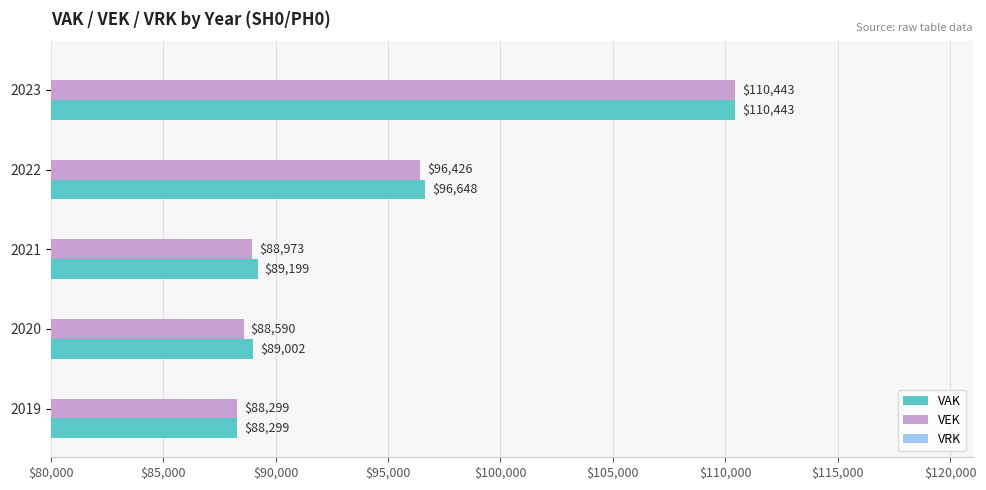

What is the average value of the VAK series?

94718